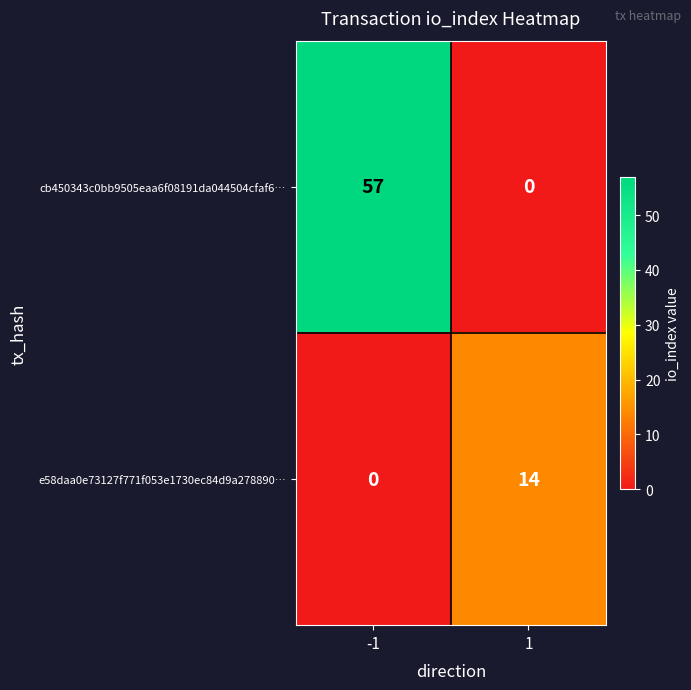

What is the difference between the e58daa0e73127f771f053e1730ec84d9a278890… values at 1 and -1?

14